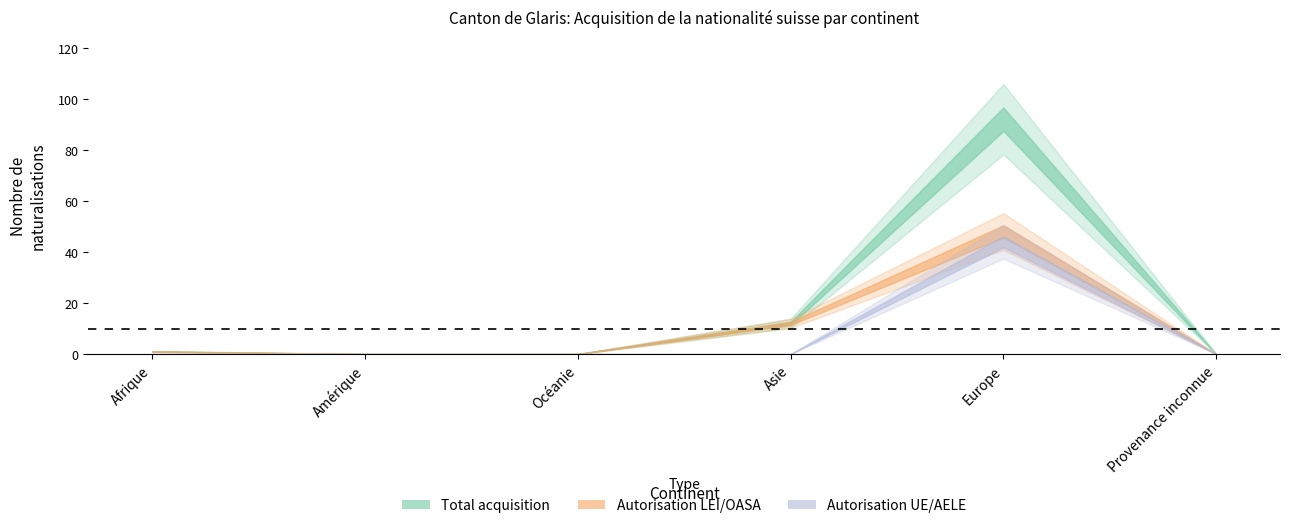

Does the chart have visible grid lines?

No